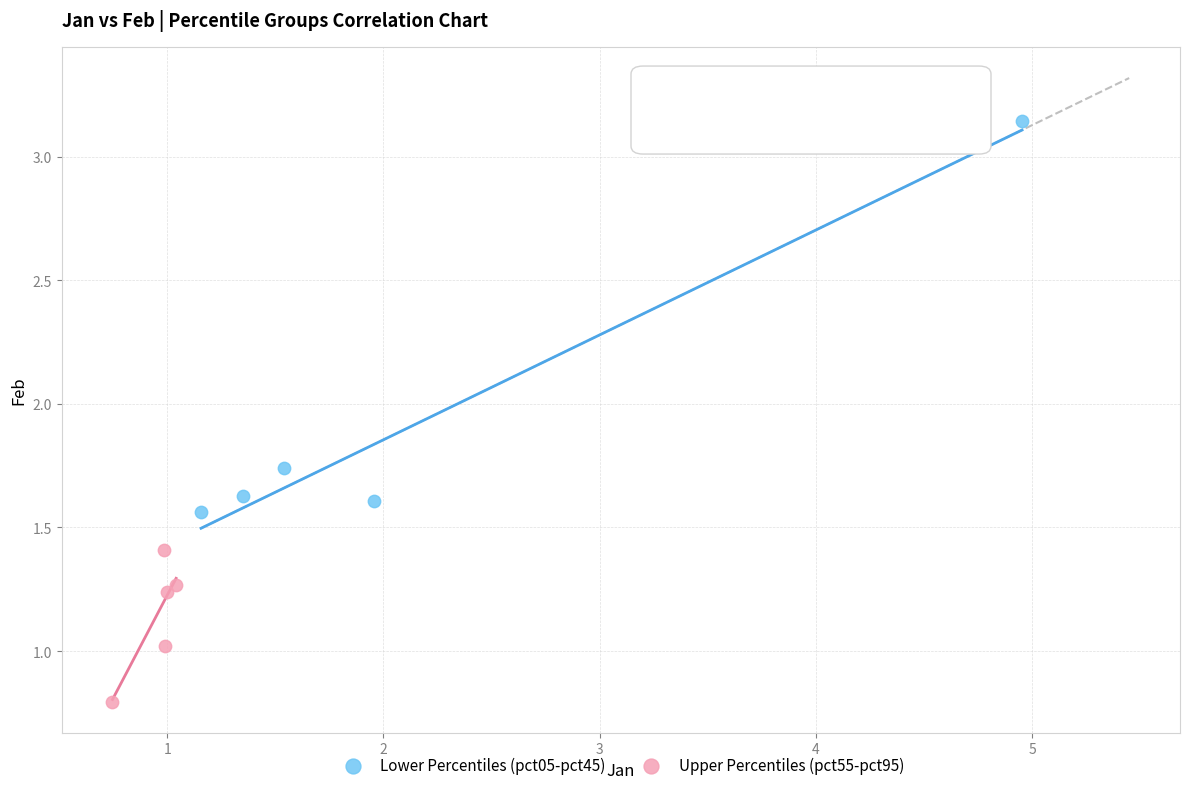

Which series contains the lowest Y value?

Upper Percentiles (pct55-pct95)